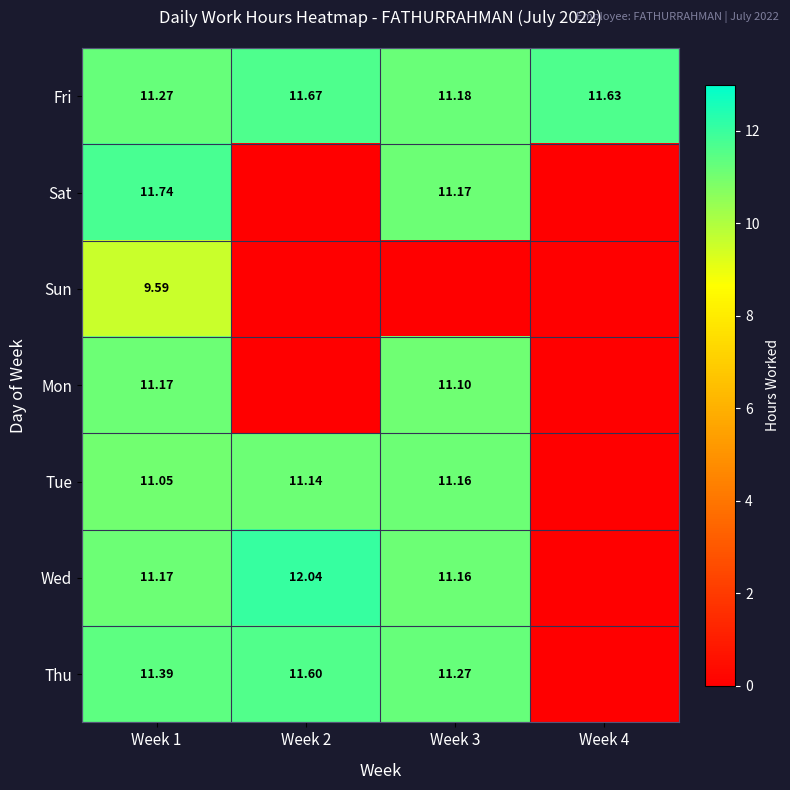

At which label is Wed closest to 6?

Week 3